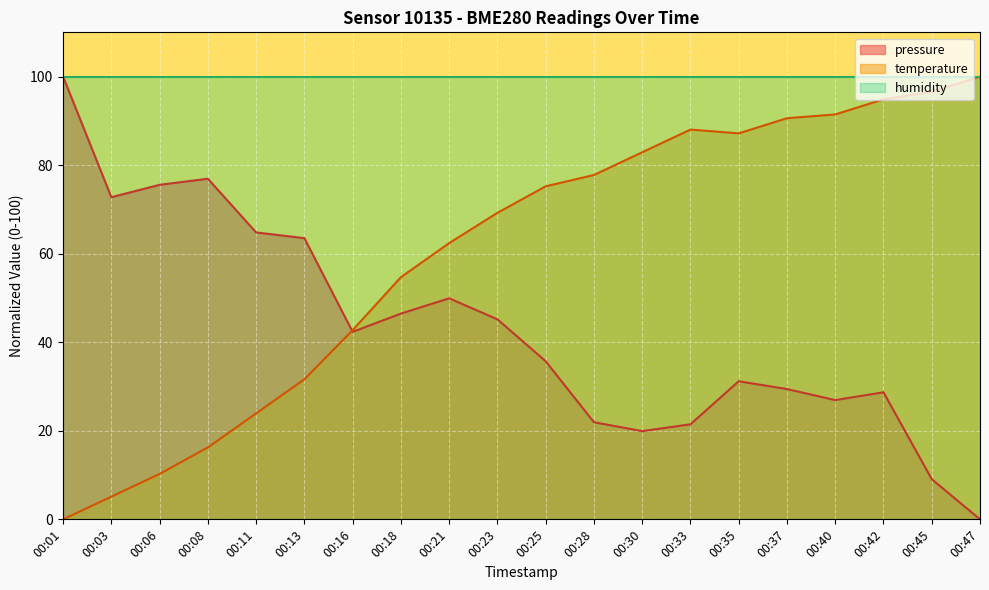

The value of temperature at 00:30 is 82.9. True or false?

True